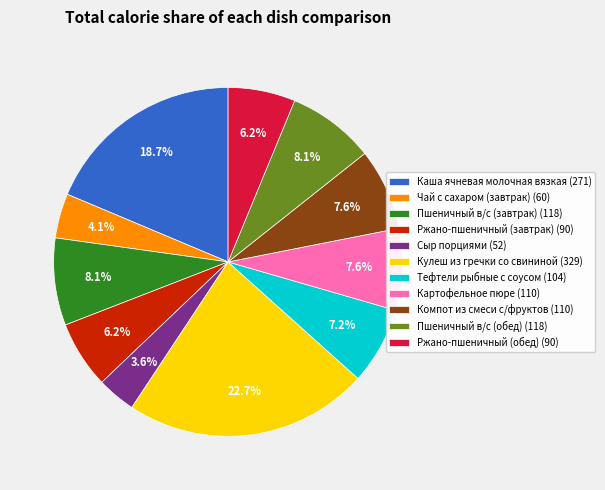

Is it true that Ржано-пшеничный (завтрак) is 6% of the pie?

True